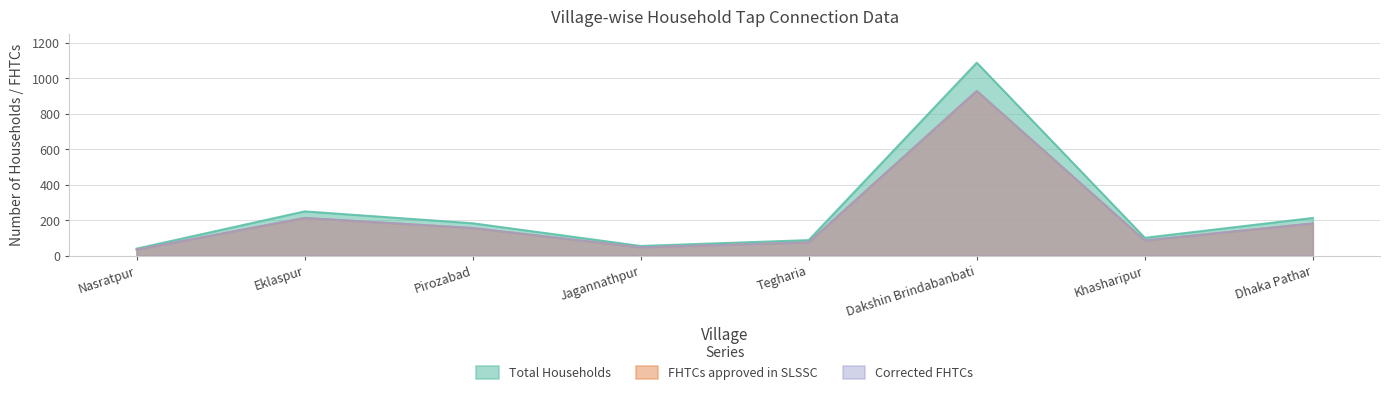

At which label is Corrected FHTCs closest to 481?

Eklaspur